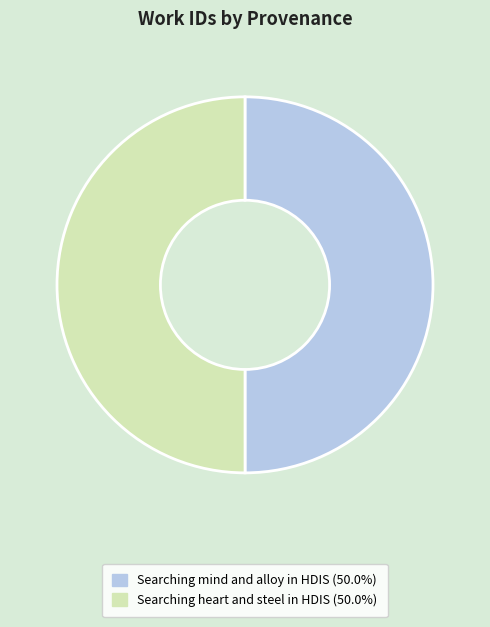

Is the sum of Searching heart and steel in HDIS and Searching mind and alloy in HDIS greater than half?

Yes